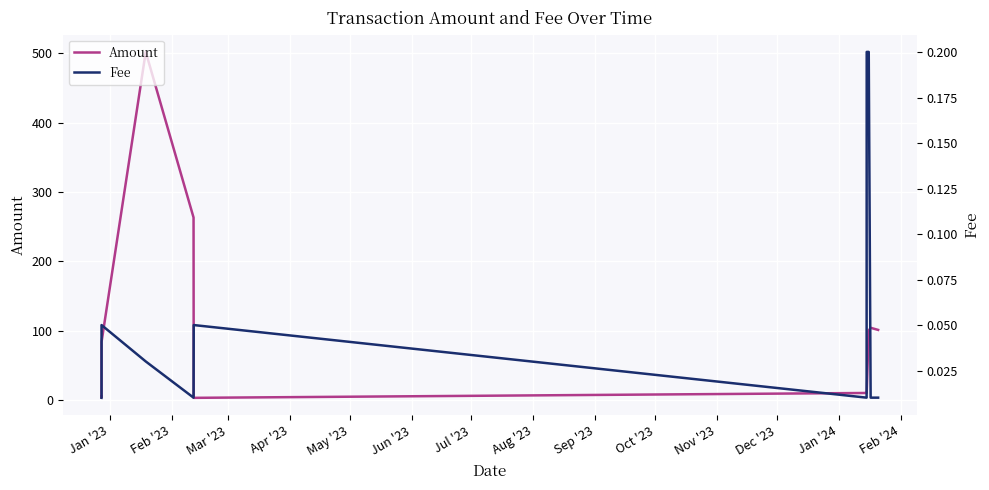

Does the chart display data point markers on the line(s)?

No